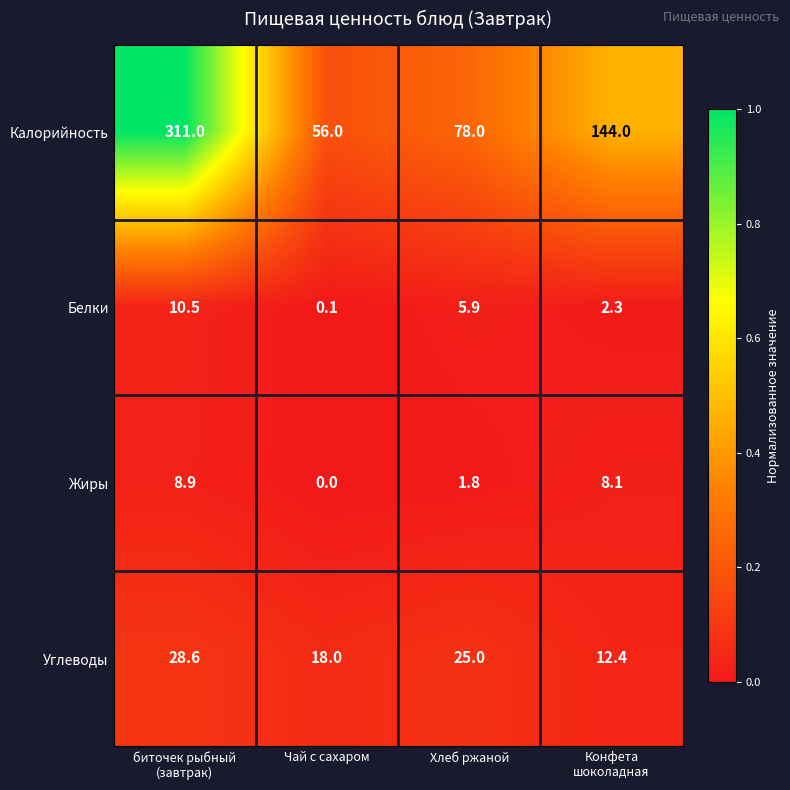

What is the difference between the highest and lowest values at Хлеб ржаной?

76.2